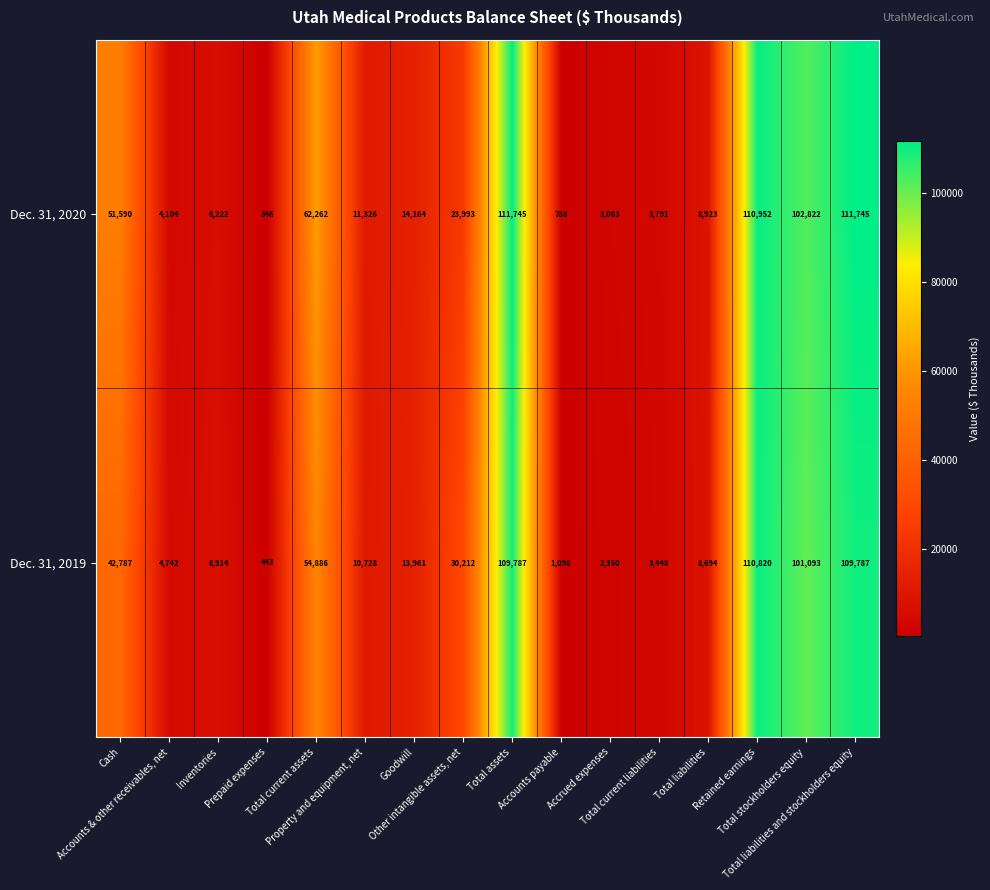

What is the sum of all Dec. 31, 2019 values?

611750